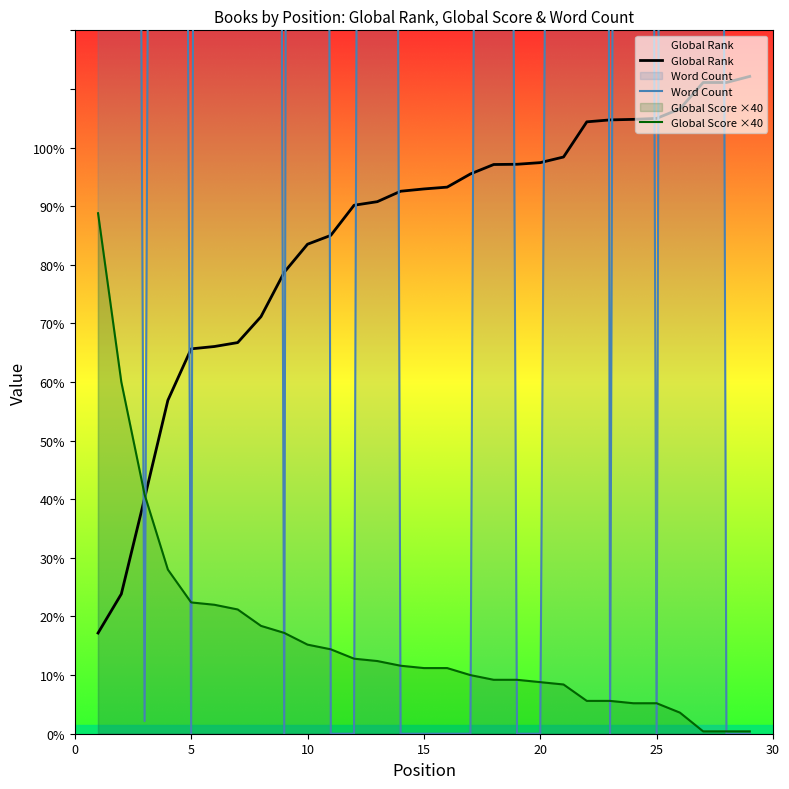

At how many categories does at least one series exceed 190315?

3